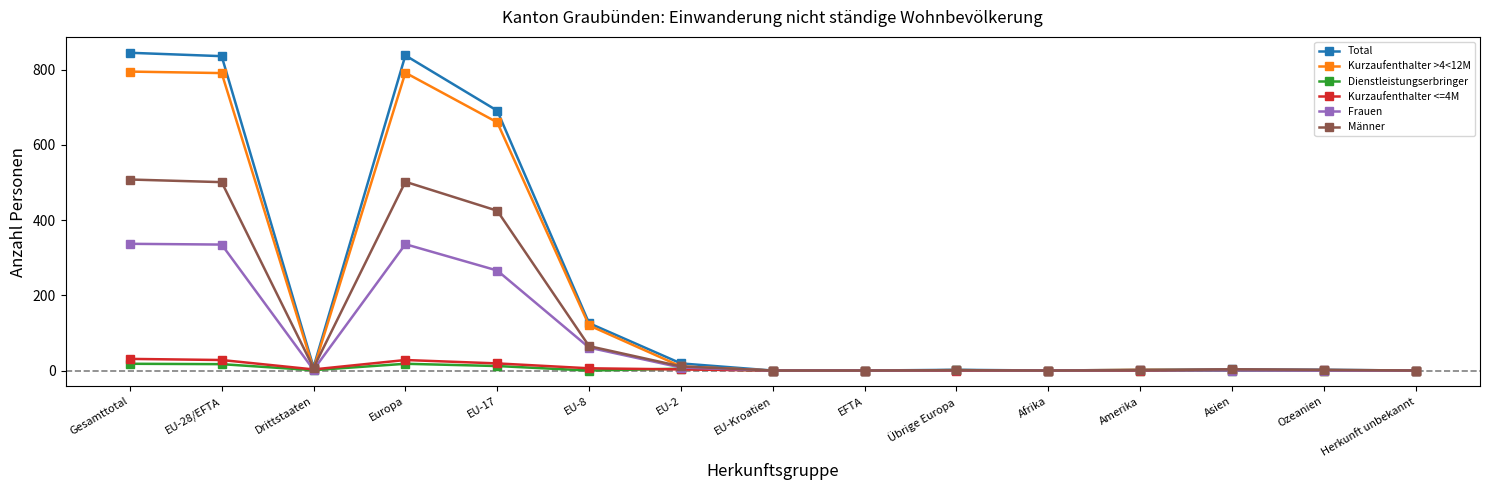

Rank the series by their maximum value, from lowest to highest.

Dienstleistungserbringer, Kurzaufenthalter <=4M, Frauen, Männer, Kurzaufenthalter >4<12M, Total